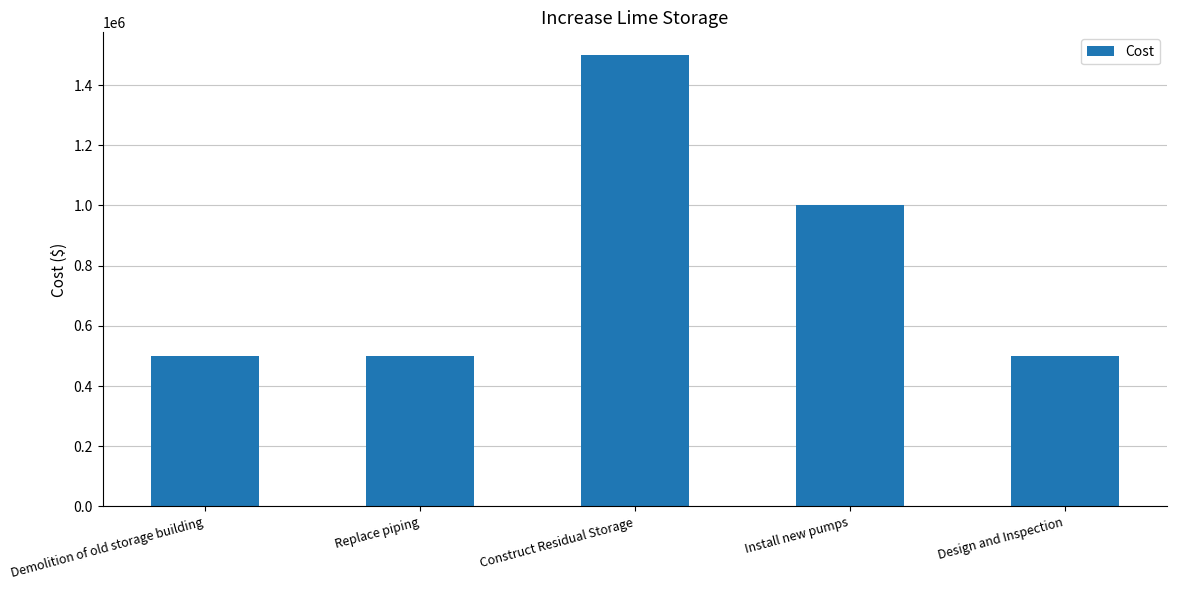

What is the sum of all values?

4000000